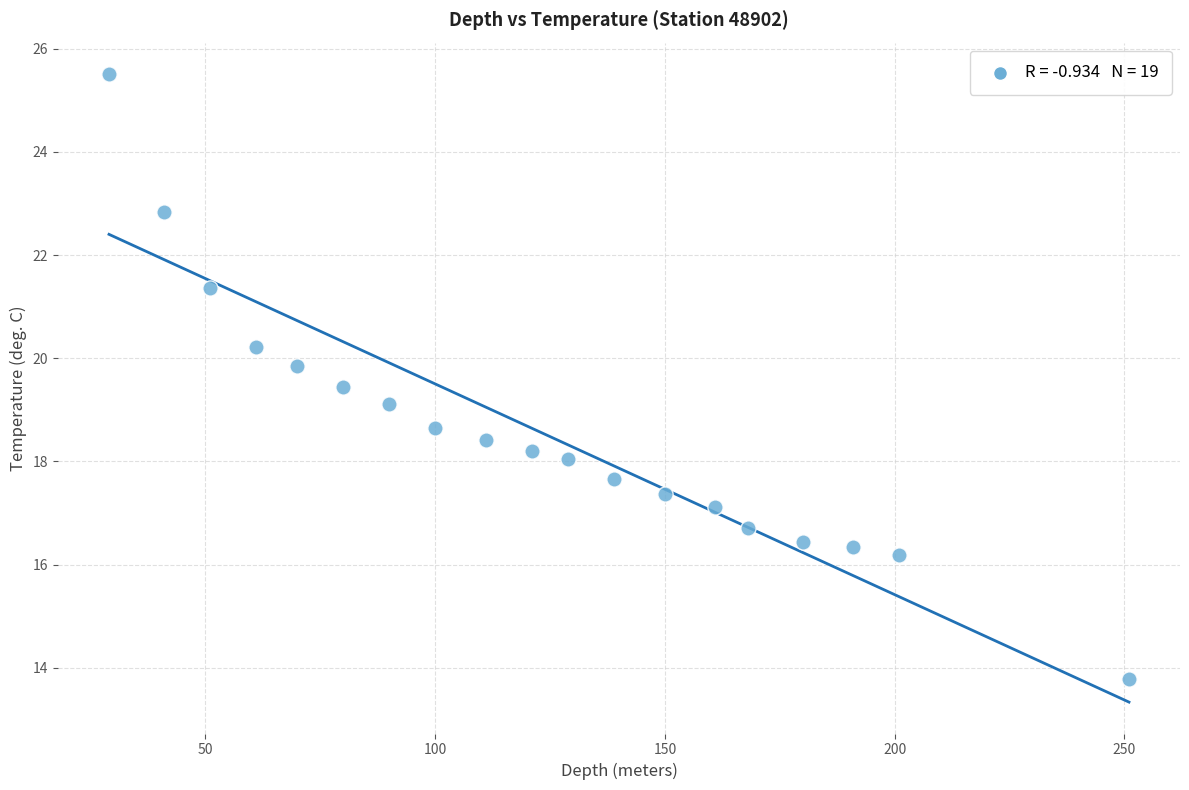

What is the range of X values (max minus min)?

222.0